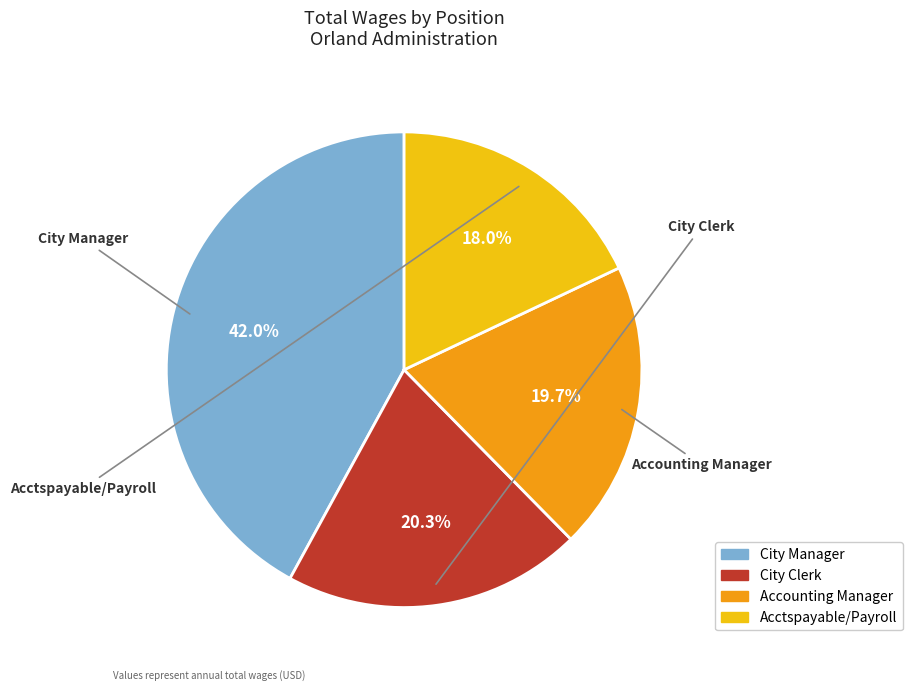

Rank the categories by value from lowest to highest.

Acctspayable/Payroll, Accounting Manager, City Clerk, City Manager